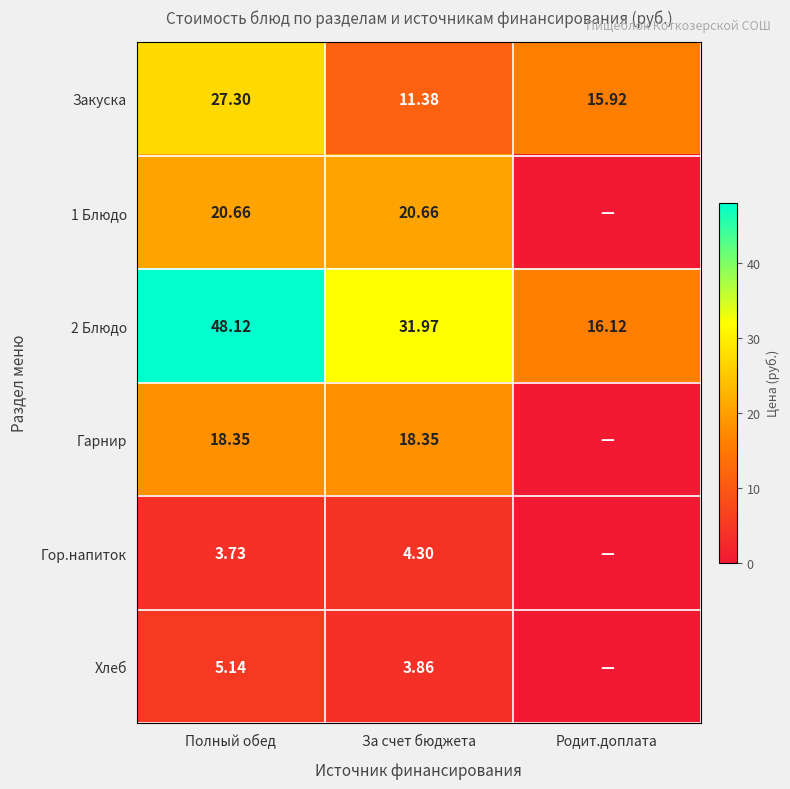

Where is 2 Блюдо nearest to the value 32?

За счет бюджета